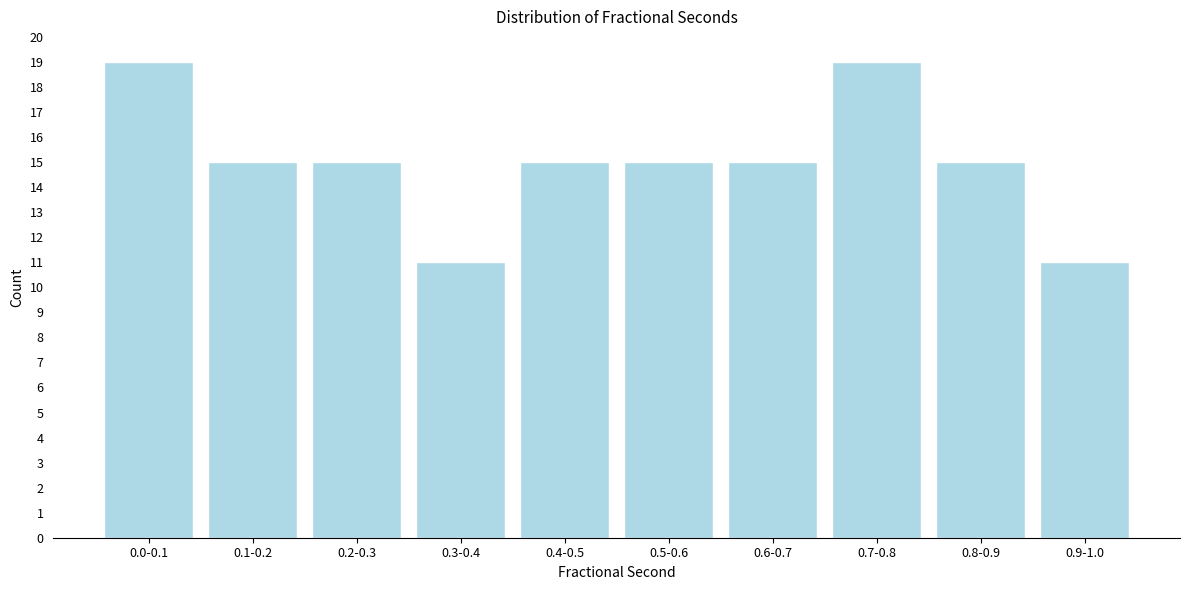

Reading left to right, list all the values displayed in this chart.

0.0-0.1=19	0.1-0.2=15	0.2-0.3=15	0.3-0.4=11	0.4-0.5=15	0.5-0.6=15	0.6-0.7=15	0.7-0.8=19	0.8-0.9=15	0.9-1.0=11